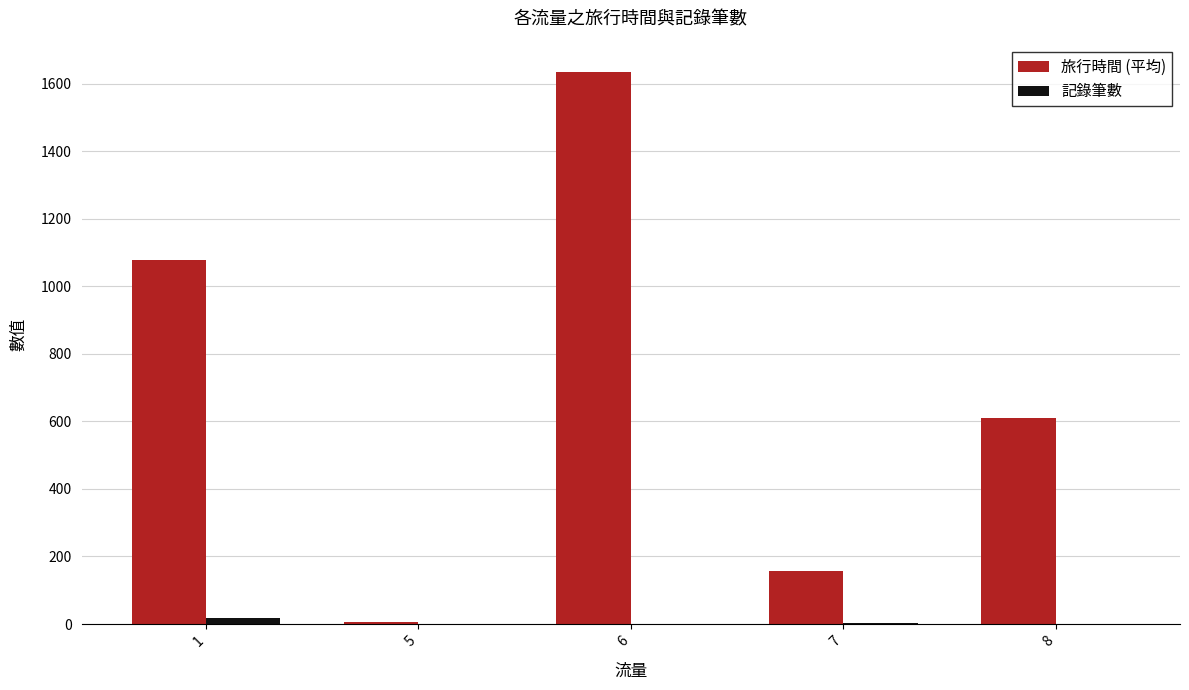

The value of 旅行時間 (平均) at 5 is 7. True or false?

True